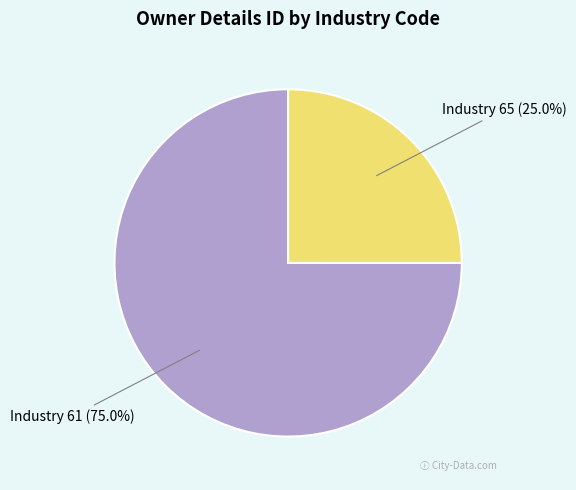

How many segments does this pie chart have?

2